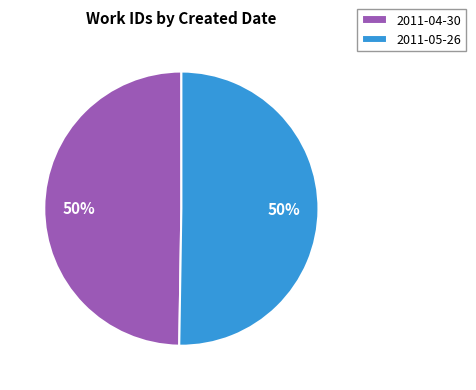

Is the sum of 2011-05-26 and 2011-04-30 greater than half?

Yes